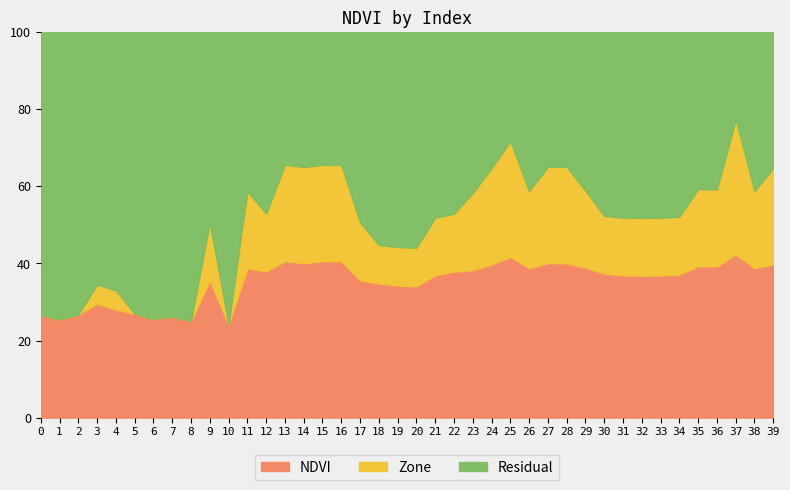

True or false: Zone has a value of 3.4 at 7.

False